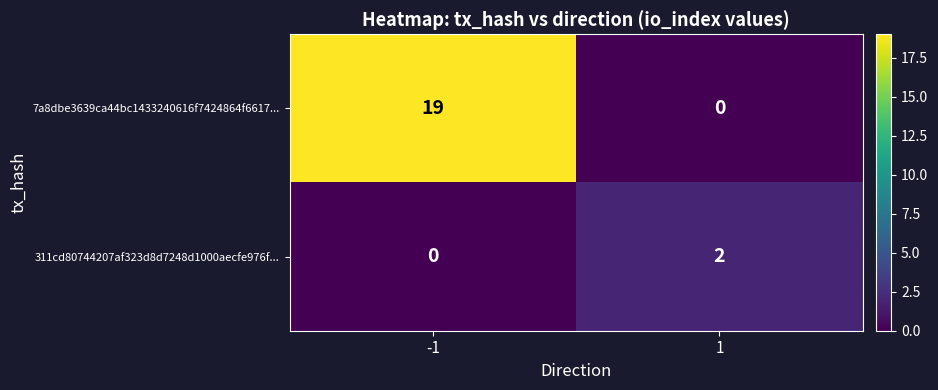

Which series changed the most between -1 and 1?

7a8dbe3639ca44bc1433240616f7424864f6617...